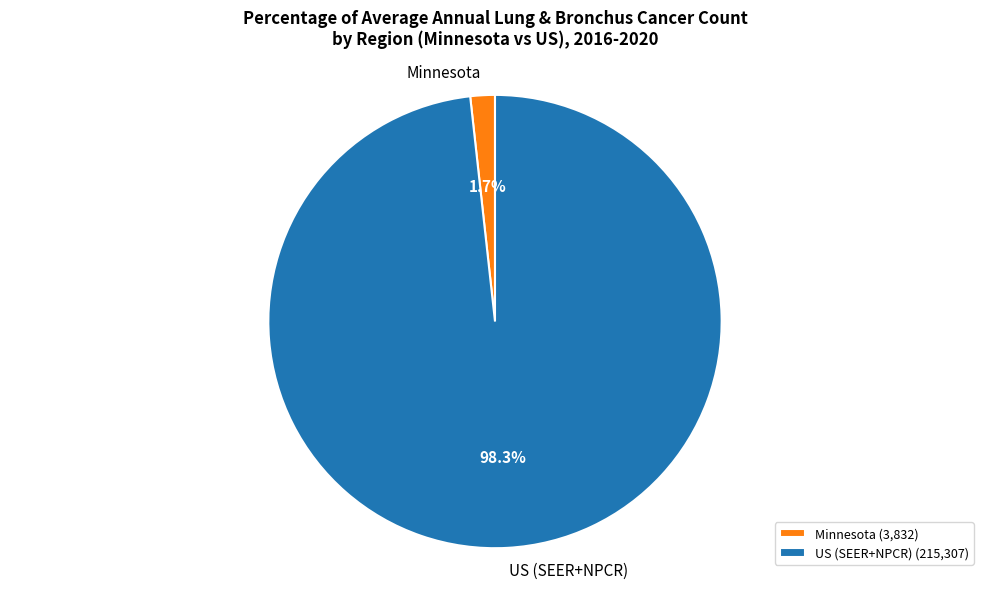

How many slices are in this pie chart?

2